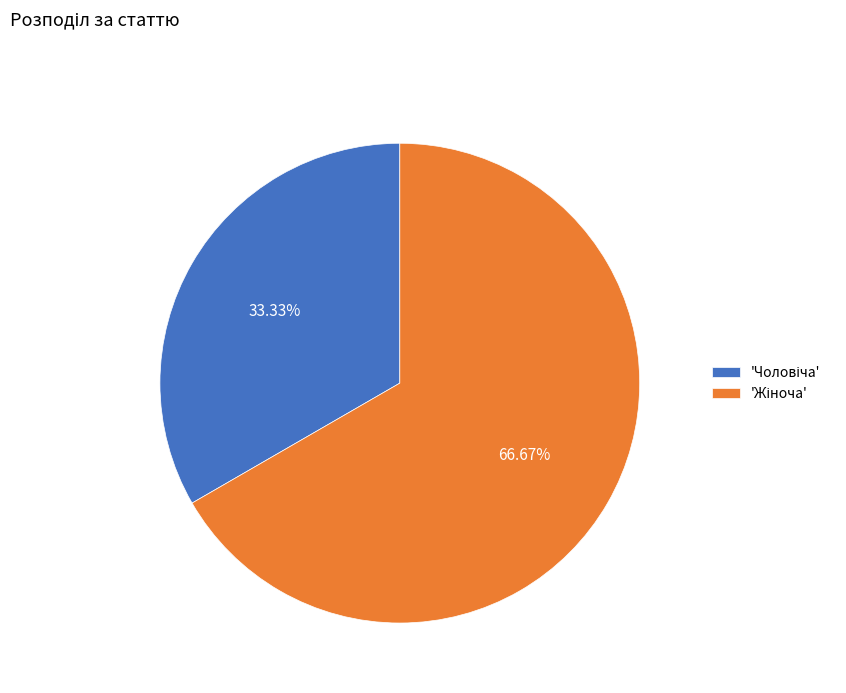

Does any single category account for the majority?

Yes